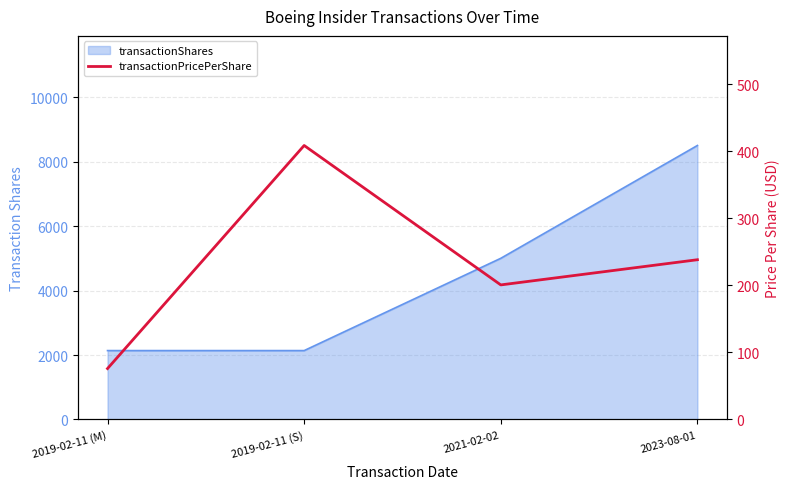

How many points are lower than both their immediate neighbors (excluding endpoints)?

1